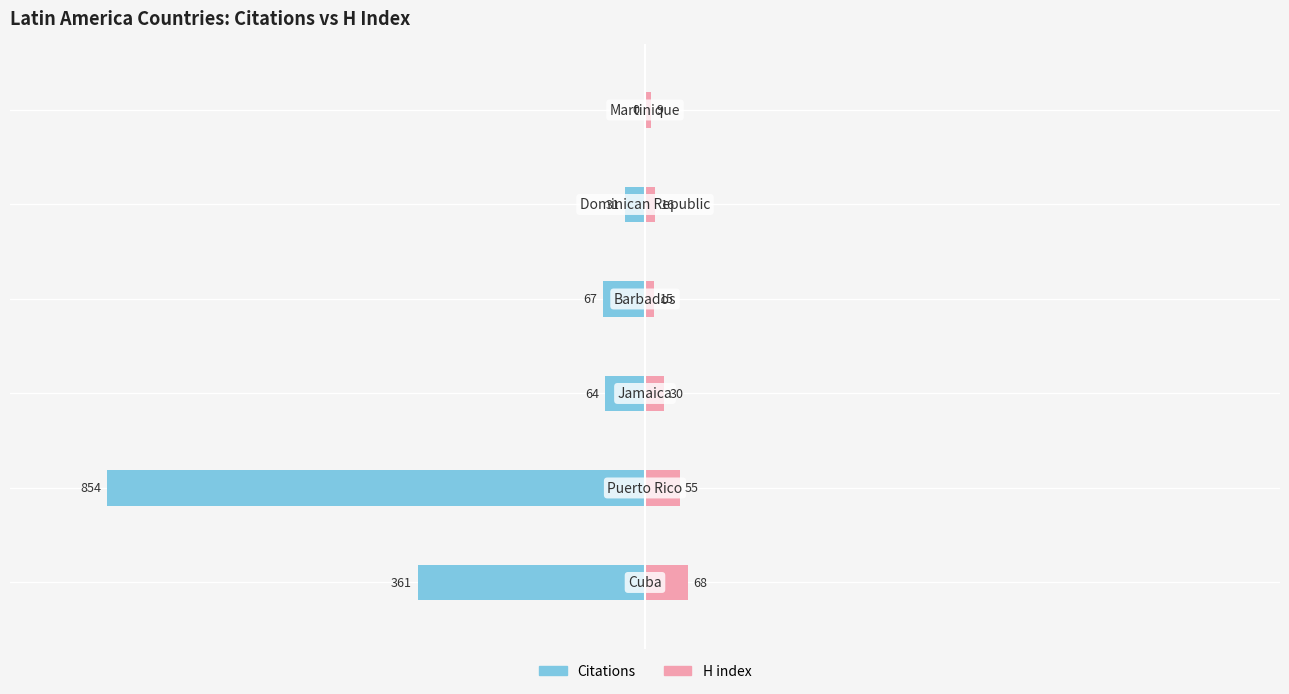

At how many categories does at least one series exceed -698?

6